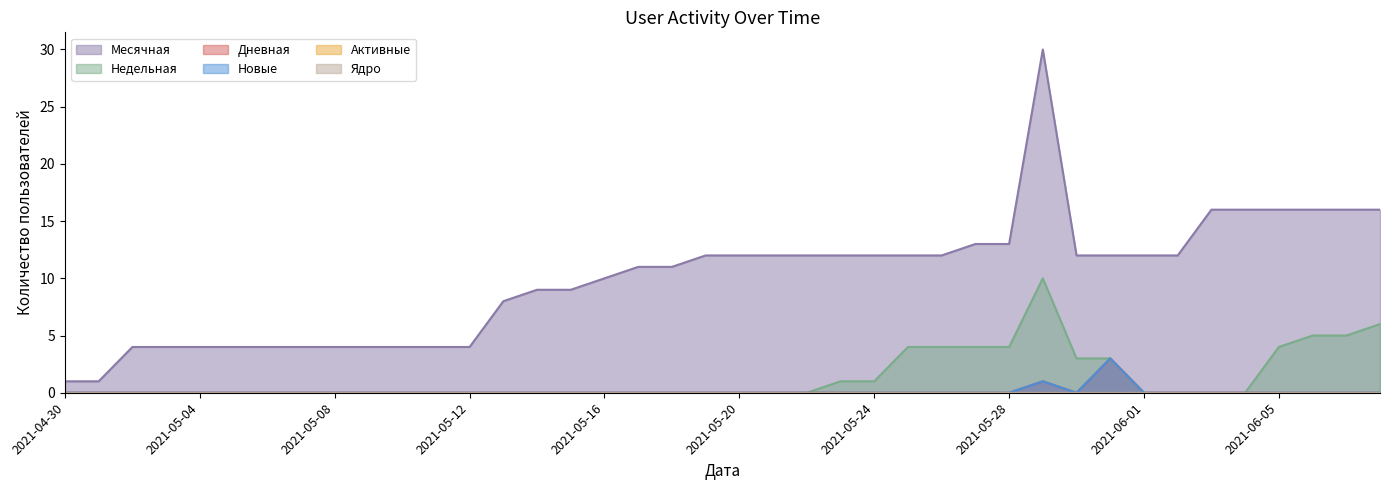

Which series has the largest range (max minus min)?

Месячная